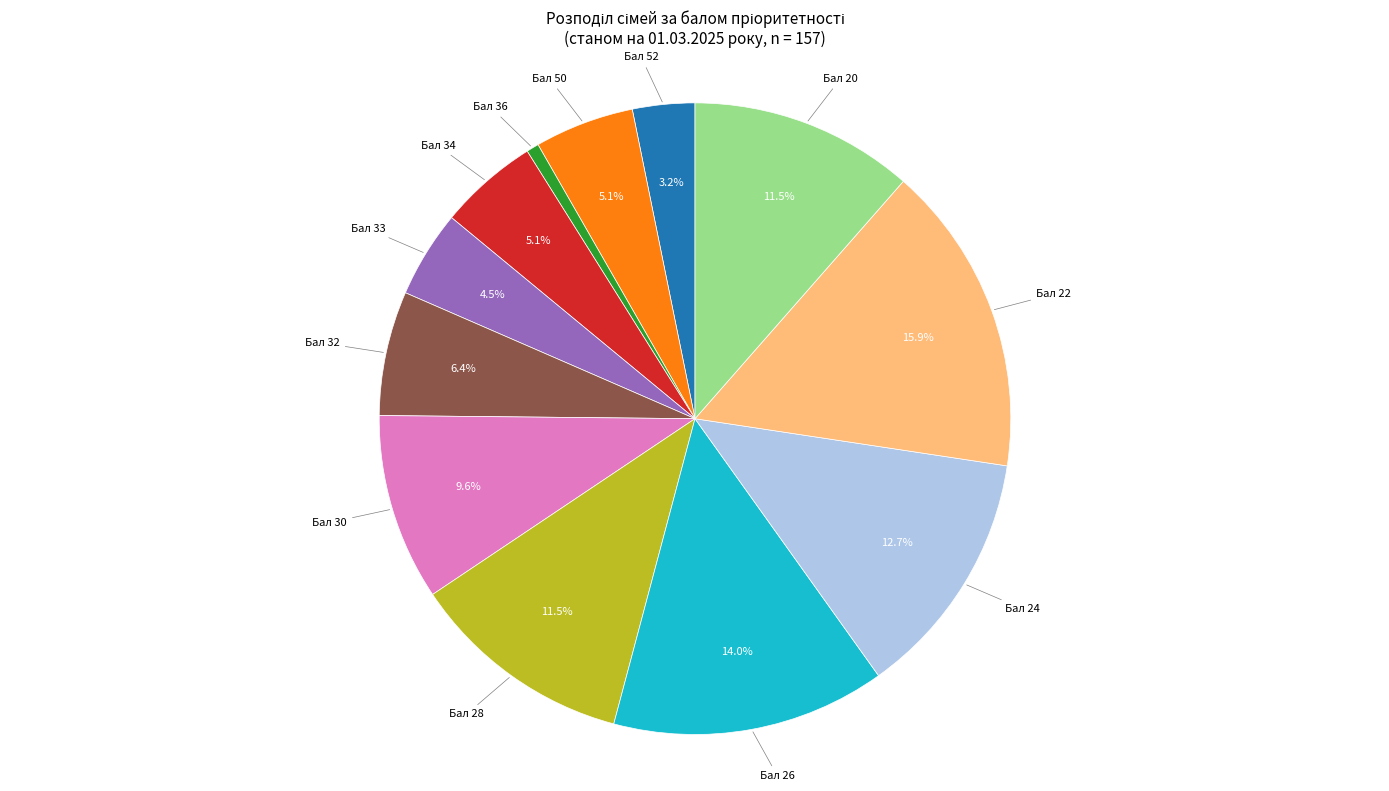

Is there a majority slice in this chart?

No